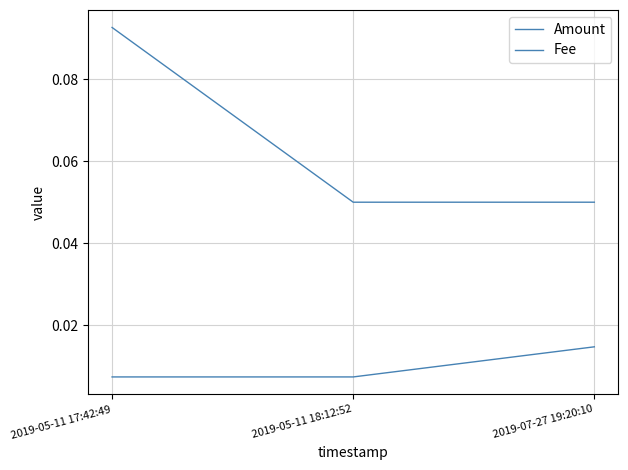

Does the chart display data point markers on the line(s)?

No